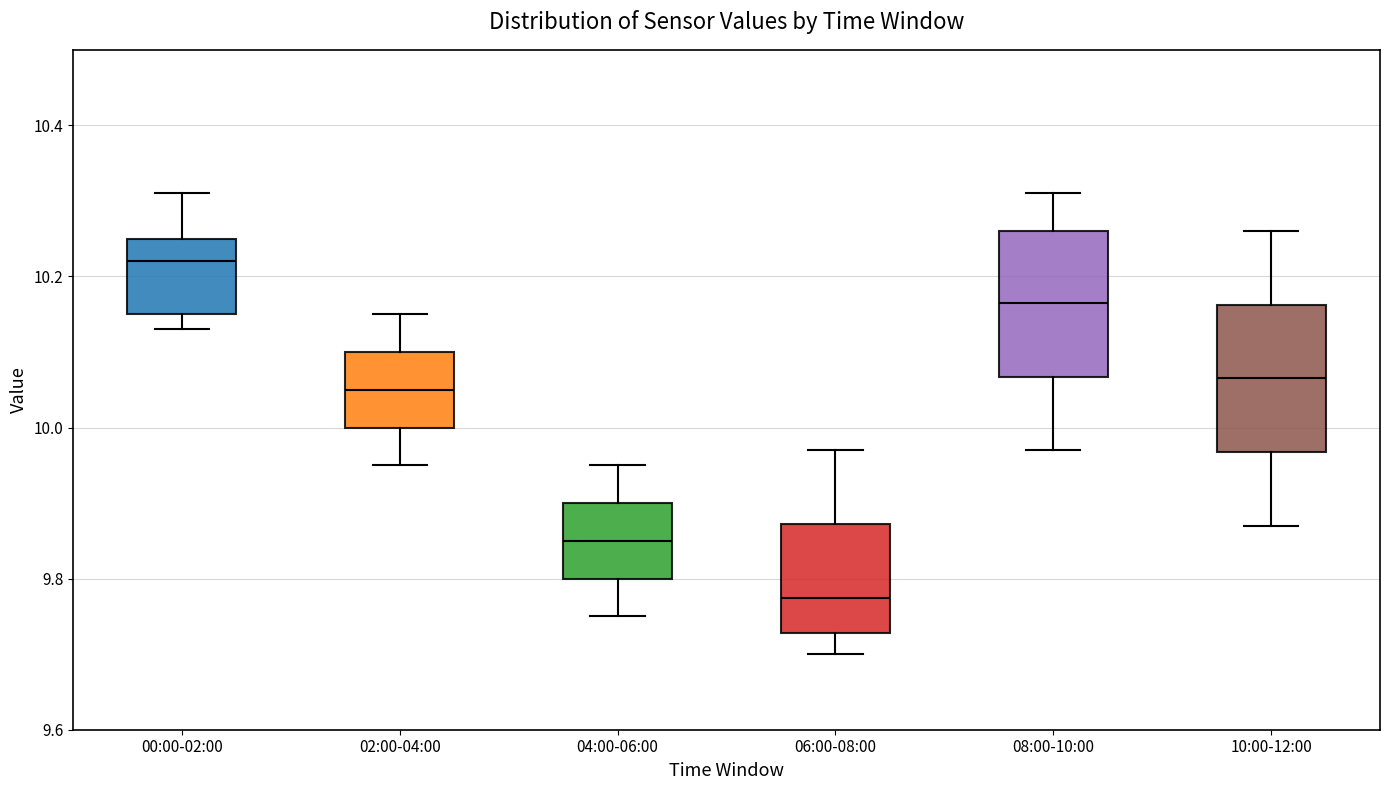

Where does the lower whisker of the box for 10:00-12:00 end on the y-axis? The values are not printed on the chart, so give them approximately, as read against the axis.

9.88